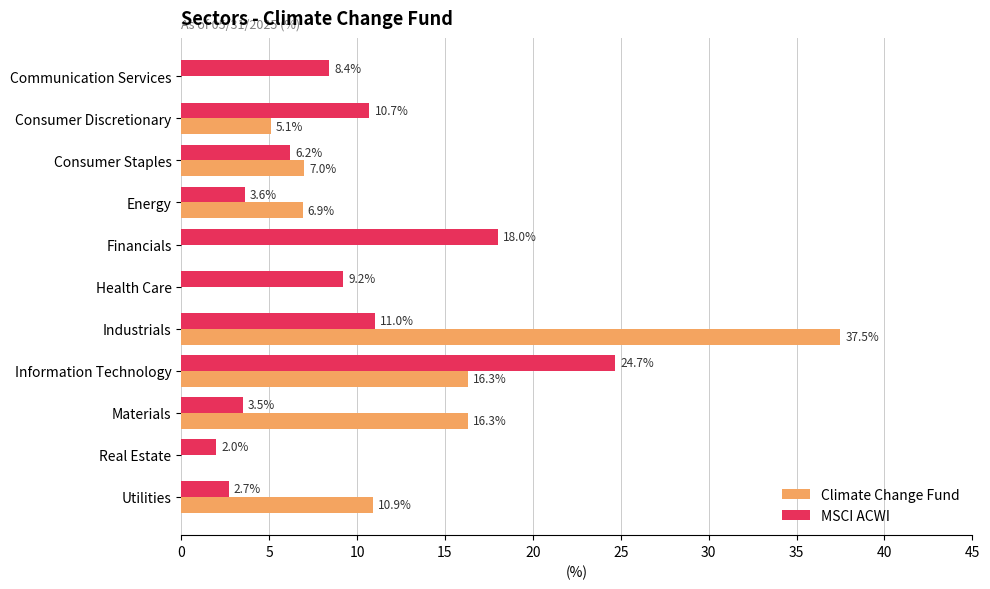

What is the sum of the MSCI ACWI values at Consumer Discretionary and Energy?

14.3